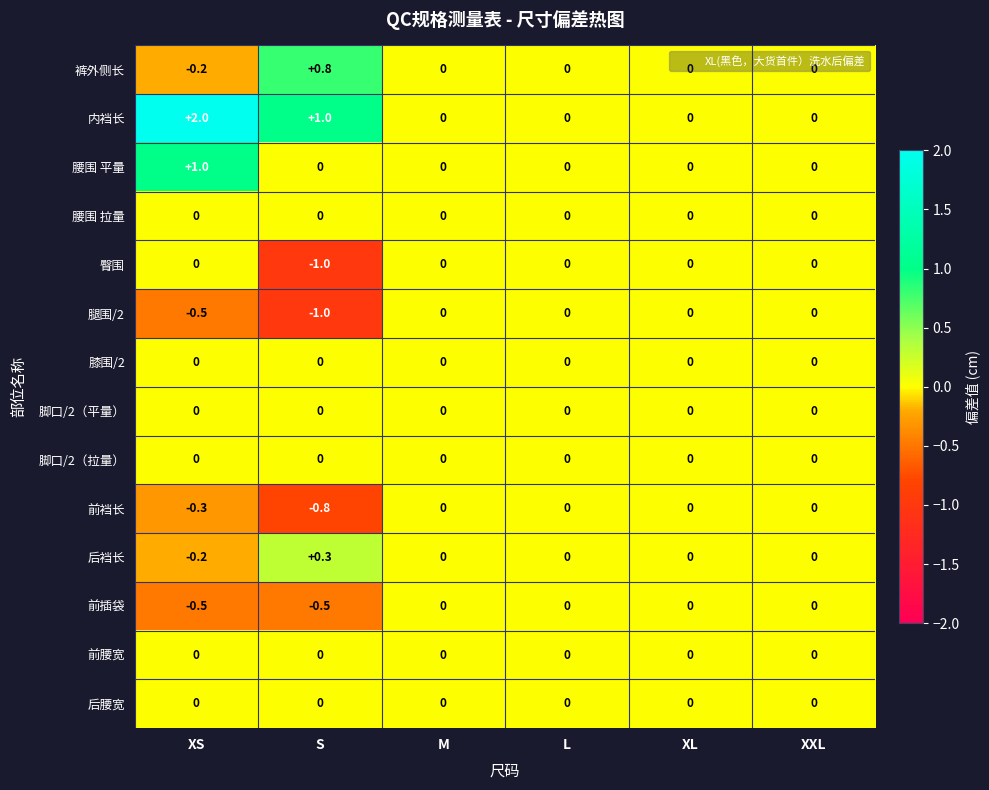

Which category has the lowest value across all series?

S